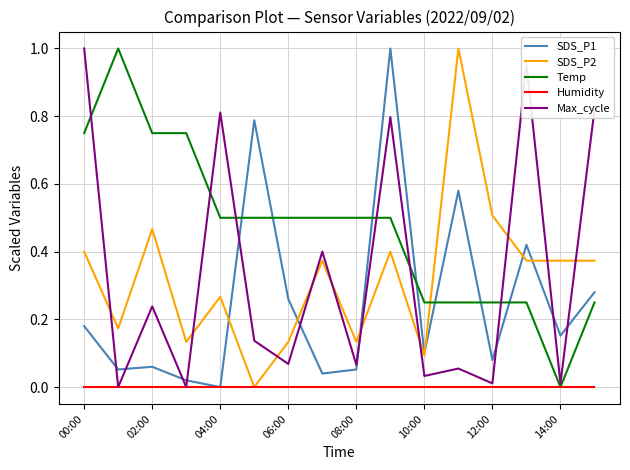

Which series has the largest total across all categories?

Temp